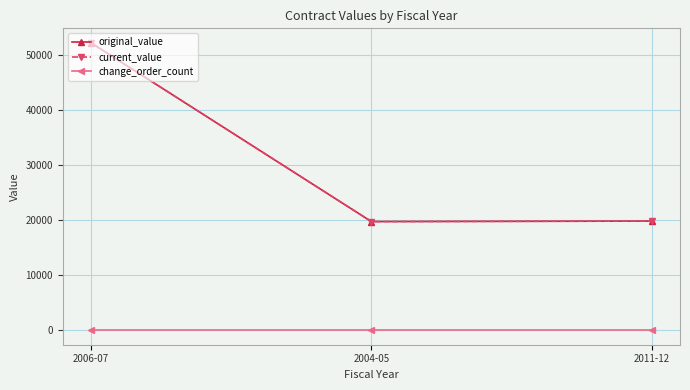

Which label corresponds to the smallest value in the chart?

2006-07